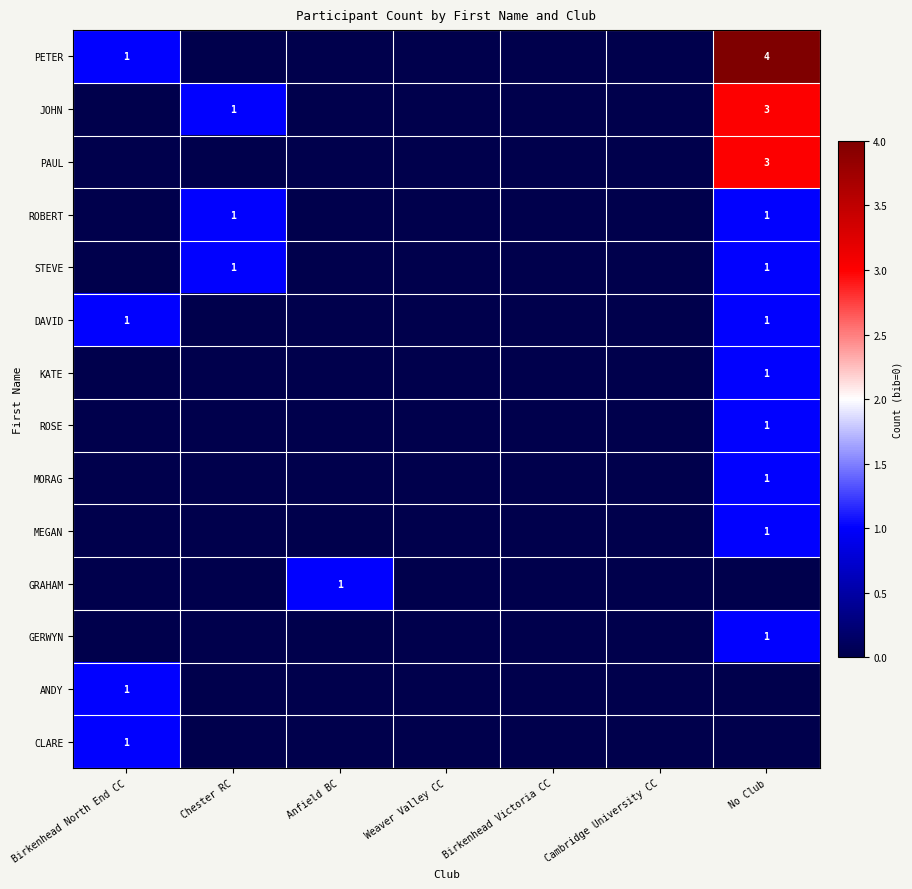

Which has a higher value, Anfield BC or Weaver Valley CC?

Anfield BC